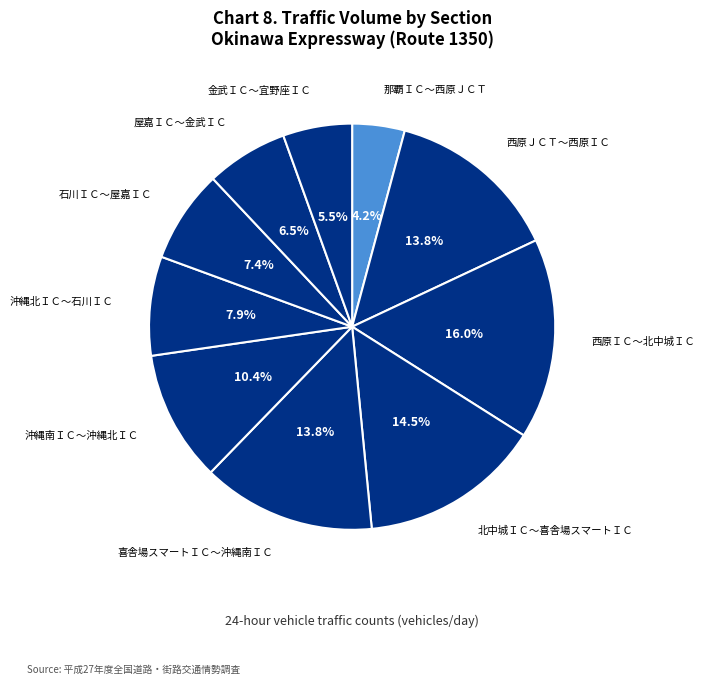

How much of the chart is everything except 那覇ＩＣ～西原ＪＣＴ?

95.8%